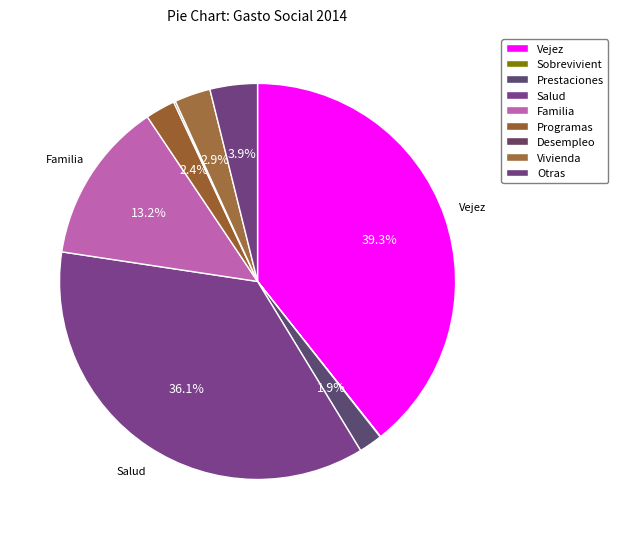

To the nearest percent, what is the difference between the Familia and Desempleo slice percentages?

13%